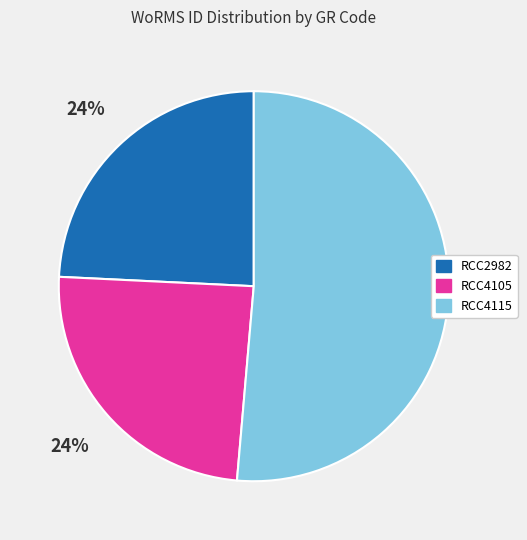

To the nearest percent, what percentage of the pie is RCC2982?

24%